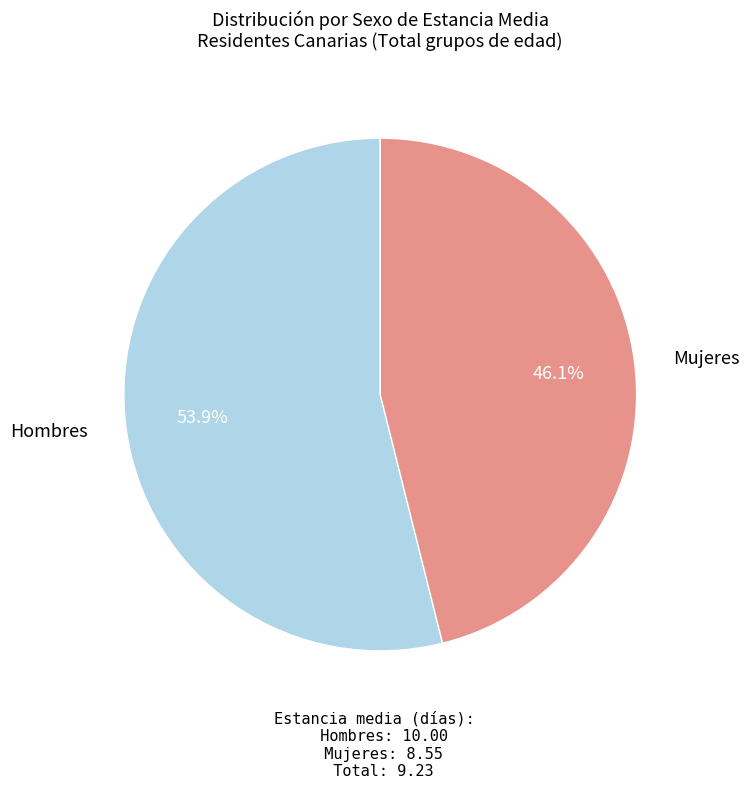

Count the number of slices in the pie.

2